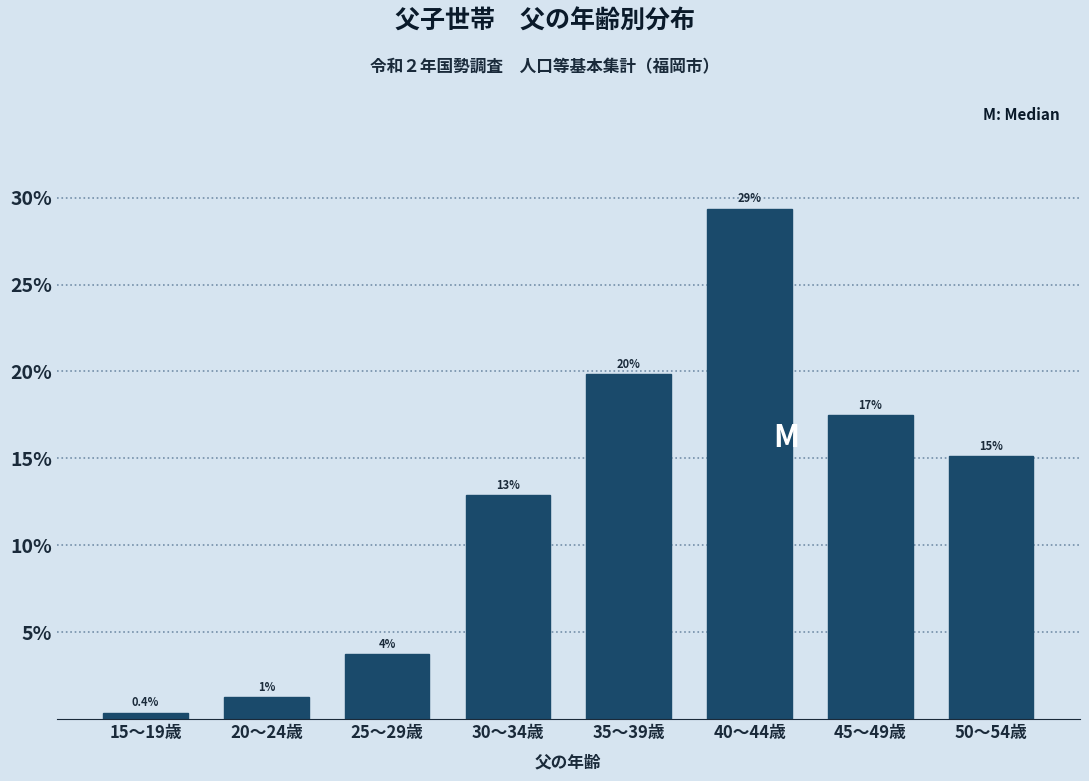

Does the chart contain any negative values?

No